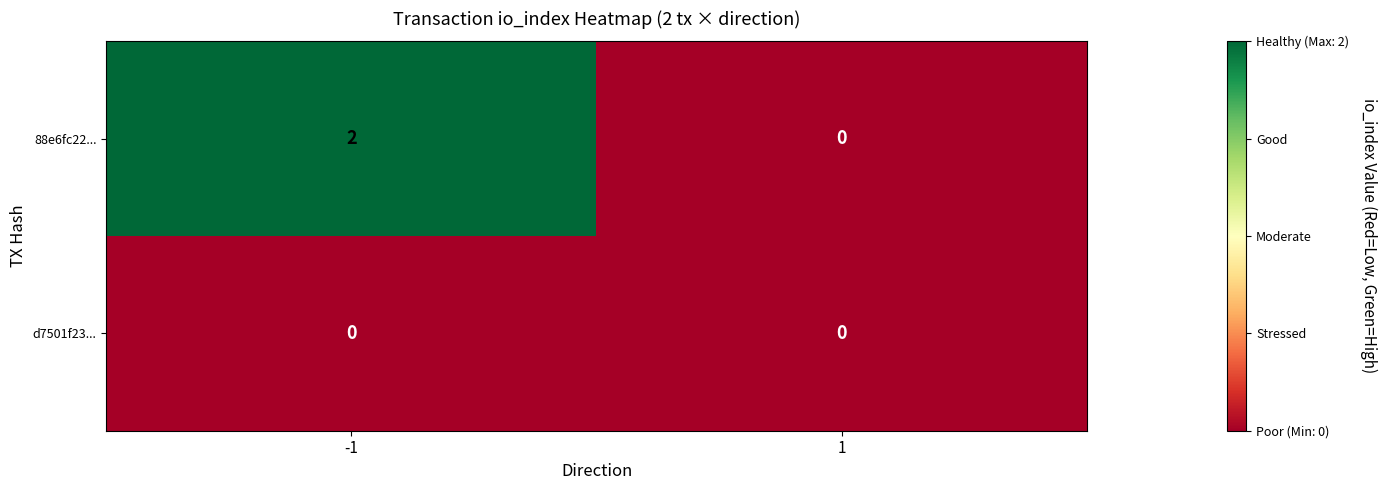

List the labels in order of 88e6fc22... value, smallest first.

1, -1